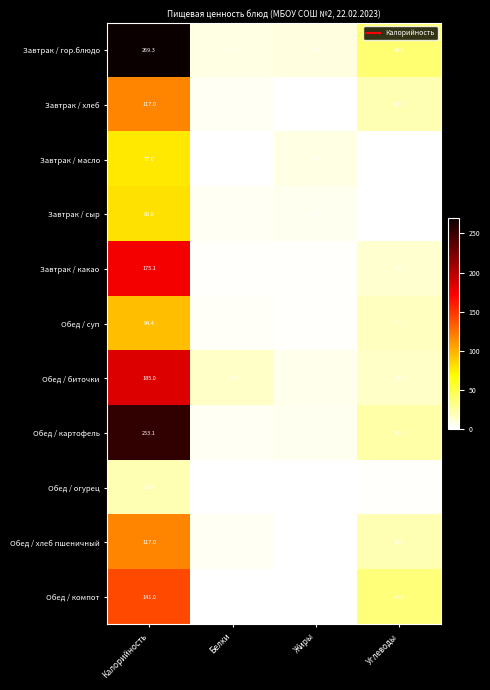

At which category is the sum across all series the highest?

Калорийность